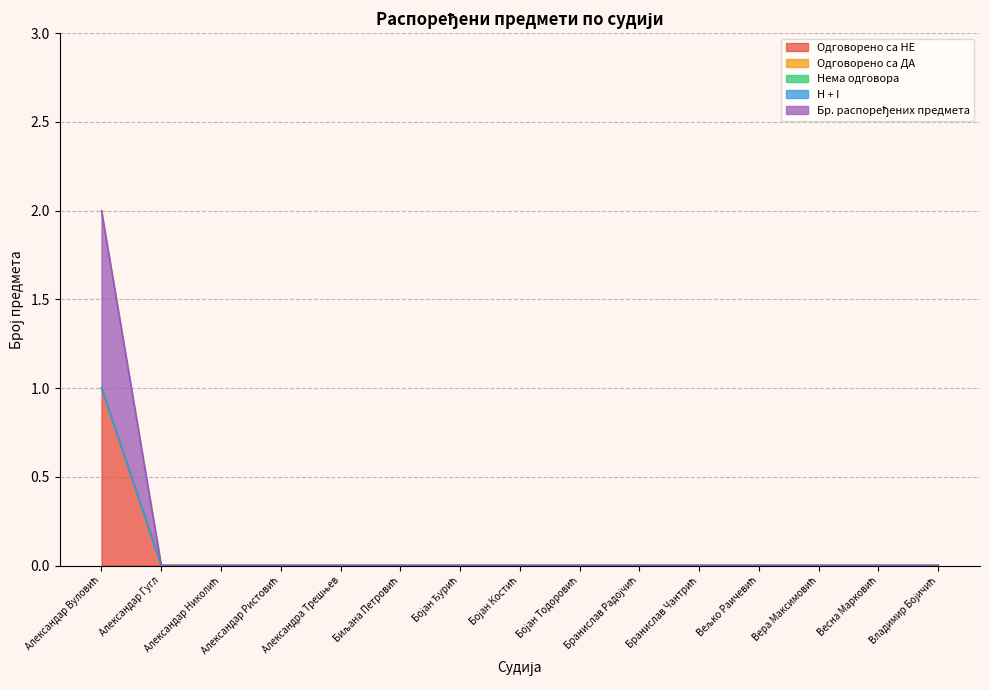

Rank the series at Александар Николић from lowest to highest value.

Одговорено са НЕ, Одговорено са ДА, Нема одговора, H + I, Бр. распоређених предмета